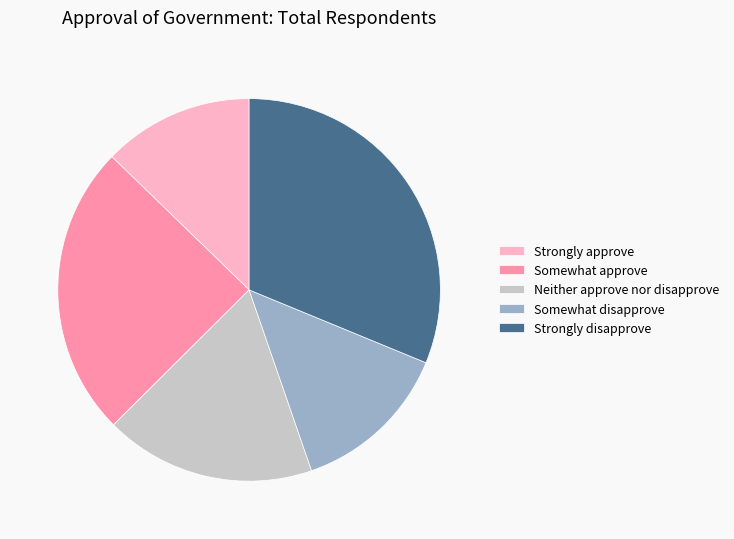

Rank the categories by value from lowest to highest.

Strongly approve, Somewhat disapprove, Neither approve nor disapprove, Somewhat approve, Strongly disapprove